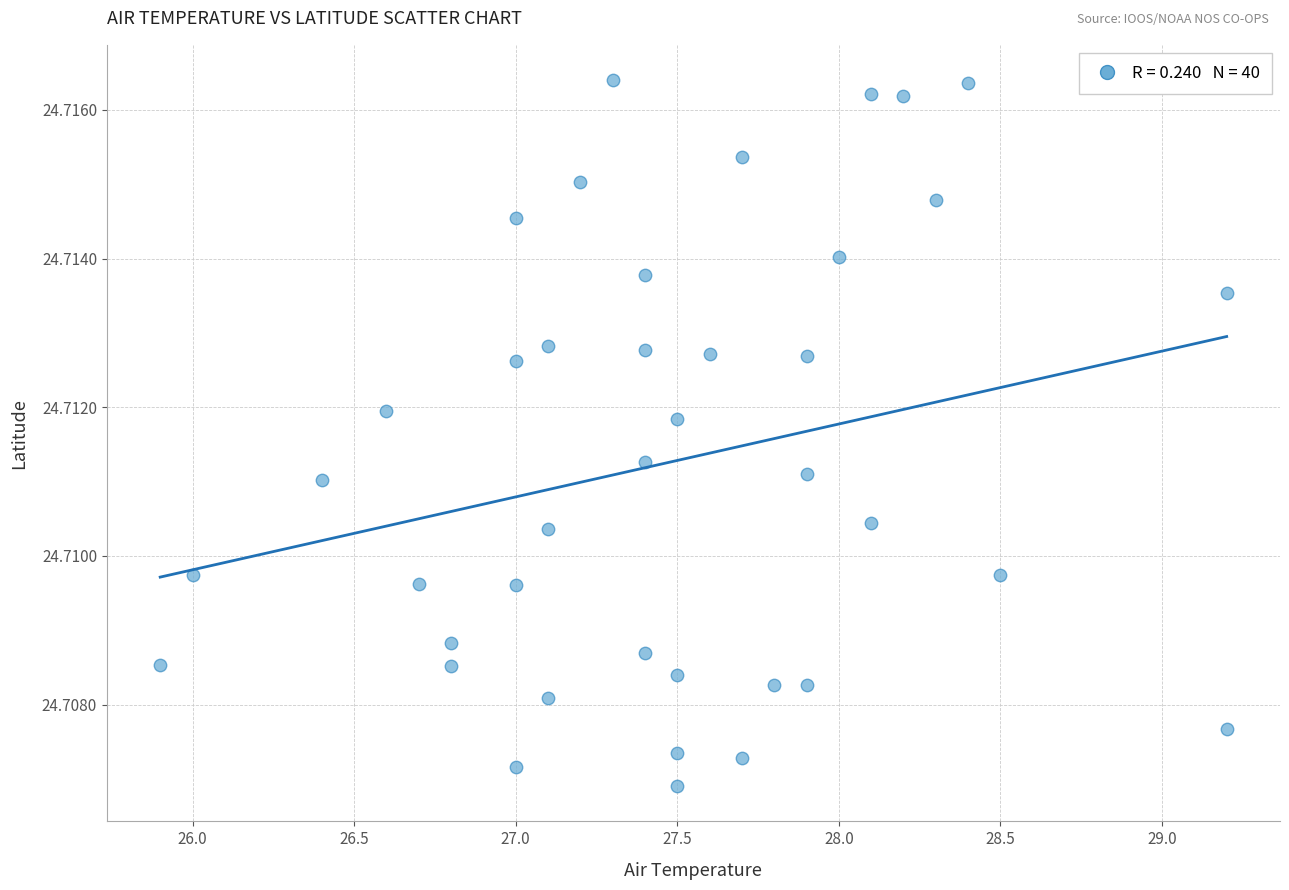

What is the range of X values (max minus min)?

3.3